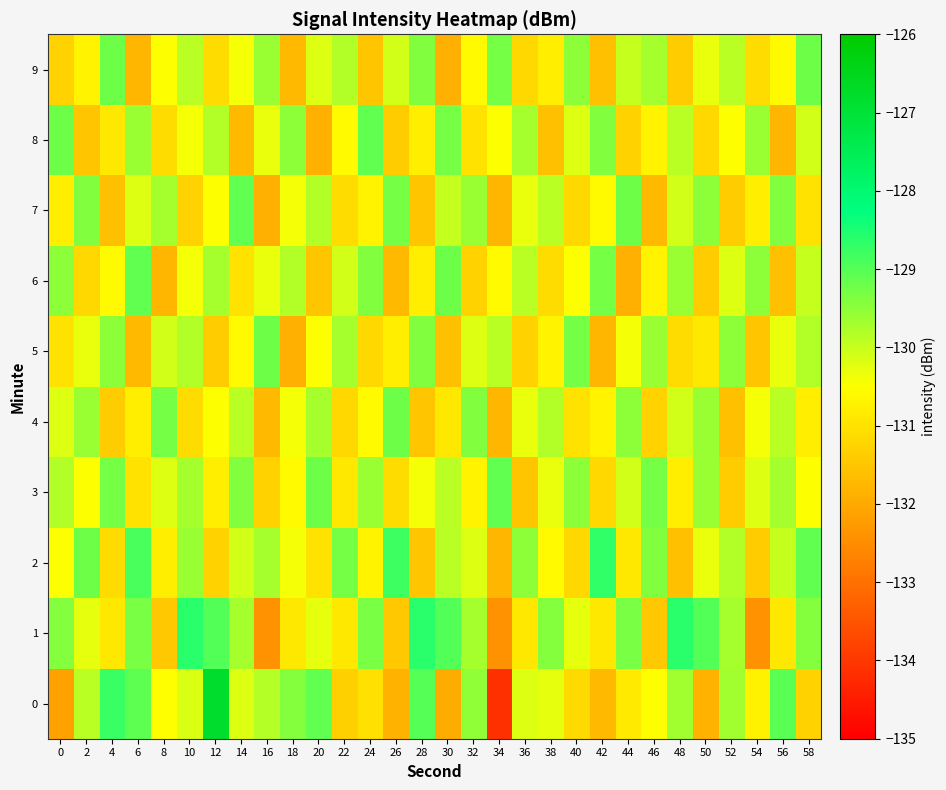

Reading right to left, what are all the values shown in this chart?

0: 58=-131.3	56=-129.0	54=-130.7	52=-129.7	50=-131.9	48=-129.7	46=-130.5	44=-130.9	42=-131.7	40=-131.1	38=-130.3	36=-130.2	34=-134.2	32=-129.5	30=-131.9	28=-129.0	26=-131.9	24=-131.1	22=-131.3	20=-129.1	18=-129.4	16=-129.8	14=-130.2	12=-126.8	10=-130.2	8=-130.5	6=-129.1	4=-128.8	2=-129.9	0=-132.1
1: 58=-129.4	56=-130.9	54=-132.4	52=-129.7	50=-129.0	48=-128.6	46=-131.5	44=-129.3	42=-130.9	40=-130.3	38=-129.4	36=-130.9	34=-132.4	32=-129.7	30=-129.0	28=-128.6	26=-131.5	24=-129.3	22=-130.9	20=-130.3	18=-130.9	16=-132.4	14=-129.7	12=-129.0	10=-128.6	8=-131.5	6=-129.3	4=-130.9	2=-130.3	0=-129.4
2: 58=-129.1	56=-130.0	54=-131.4	52=-129.8	50=-130.3	48=-131.6	46=-129.4	44=-130.9	42=-128.7	40=-131.2	38=-130.6	36=-129.5	34=-131.8	32=-130.2	30=-129.9	28=-131.5	26=-128.8	24=-130.7	22=-129.3	20=-131.0	18=-130.4	16=-129.7	14=-130.1	12=-131.3	10=-129.6	8=-130.8	6=-128.9	4=-131.1	2=-129.2	0=-130.5
3: 58=-130.5	56=-129.7	54=-130.2	52=-131.4	50=-129.6	48=-130.8	46=-129.3	44=-130.1	42=-131.2	40=-129.5	38=-130.3	36=-131.5	34=-129.1	32=-130.7	30=-129.9	28=-130.4	26=-131.1	24=-129.6	22=-130.9	20=-129.2	18=-130.6	16=-131.3	14=-129.4	12=-130.8	10=-129.7	8=-130.2	6=-131.0	4=-129.3	2=-130.5	0=-129.8
4: 58=-130.8	56=-129.9	54=-130.4	52=-131.6	50=-129.6	48=-130.1	46=-131.3	44=-129.5	42=-130.7	40=-131.0	38=-129.8	36=-130.3	34=-131.8	32=-129.4	30=-130.9	28=-131.5	26=-129.2	24=-130.6	22=-131.2	20=-129.7	18=-130.4	16=-131.7	14=-129.9	12=-130.5	10=-131.1	8=-129.3	6=-130.8	4=-131.4	2=-129.6	0=-130.2
5: 58=-129.8	56=-130.3	54=-131.5	52=-129.5	50=-130.9	48=-131.1	46=-129.6	44=-130.4	42=-131.8	40=-129.3	38=-130.7	36=-131.3	34=-129.9	32=-130.2	30=-131.6	28=-129.4	26=-130.8	24=-131.2	22=-129.7	20=-130.5	18=-131.9	16=-129.2	14=-130.6	12=-131.4	10=-129.8	8=-130.1	6=-131.7	4=-129.5	2=-130.3	0=-131.0
6: 58=-130.0	56=-131.6	54=-129.5	52=-130.2	50=-131.4	48=-129.6	46=-130.7	44=-131.9	42=-129.3	40=-130.5	38=-131.1	36=-129.9	34=-130.6	32=-131.3	30=-129.2	28=-130.8	26=-131.7	24=-129.4	22=-130.1	20=-131.5	18=-129.8	16=-130.3	14=-131.0	12=-129.7	10=-130.4	8=-131.8	6=-129.1	4=-130.6	2=-131.2	0=-129.5
7: 58=-131.0	56=-129.4	54=-130.8	52=-131.4	50=-129.5	48=-130.1	46=-131.7	44=-129.2	42=-130.6	40=-131.2	38=-129.9	36=-130.3	34=-131.8	32=-129.6	30=-130.0	28=-131.5	26=-129.3	24=-130.7	22=-131.1	20=-129.8	18=-130.4	16=-131.9	14=-129.1	12=-130.5	10=-131.3	8=-129.7	6=-130.2	4=-131.6	2=-129.4	0=-130.8
8: 58=-130.1	56=-131.8	54=-129.6	52=-130.5	50=-131.2	48=-129.9	46=-130.7	44=-131.3	42=-129.4	40=-130.2	38=-131.6	36=-129.7	34=-130.5	32=-131.0	30=-129.3	28=-130.8	26=-131.4	24=-129.1	22=-130.6	20=-131.9	18=-129.5	16=-130.3	14=-131.7	12=-129.8	10=-130.4	8=-131.1	6=-129.6	4=-130.9	2=-131.5	0=-129.2
9: 58=-129.2	56=-130.6	54=-131.1	52=-129.9	50=-130.3	48=-131.4	46=-129.7	44=-130.0	42=-131.6	40=-129.5	38=-130.8	36=-131.2	34=-129.3	32=-130.6	30=-131.9	28=-129.4	26=-130.1	24=-131.5	22=-129.8	20=-130.2	18=-131.7	16=-129.6	14=-130.4	12=-131.1	10=-129.9	8=-130.5	6=-131.8	4=-129.2	2=-130.7	0=-131.3